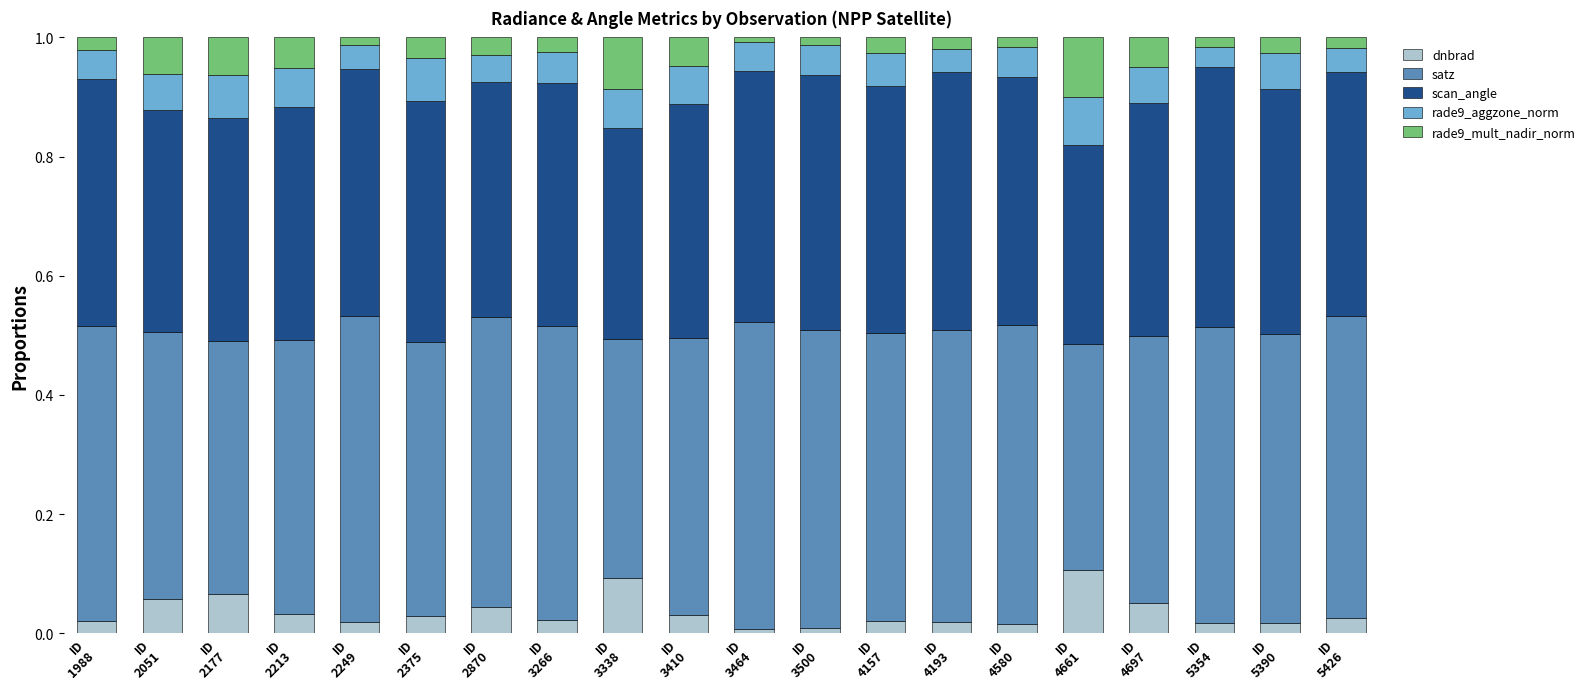

Which series has the largest total across all categories?

satz